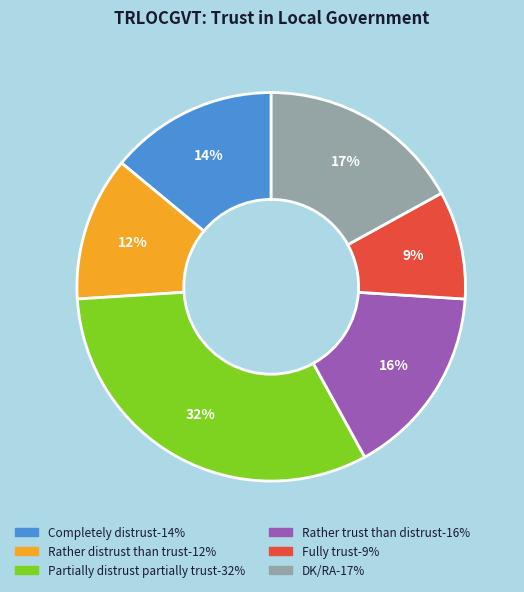

Rank the categories by value from lowest to highest.

Fully trust, Rather distrust than trust, Completely distrust, Rather trust than distrust, DK/RA, Partially distrust partially trust